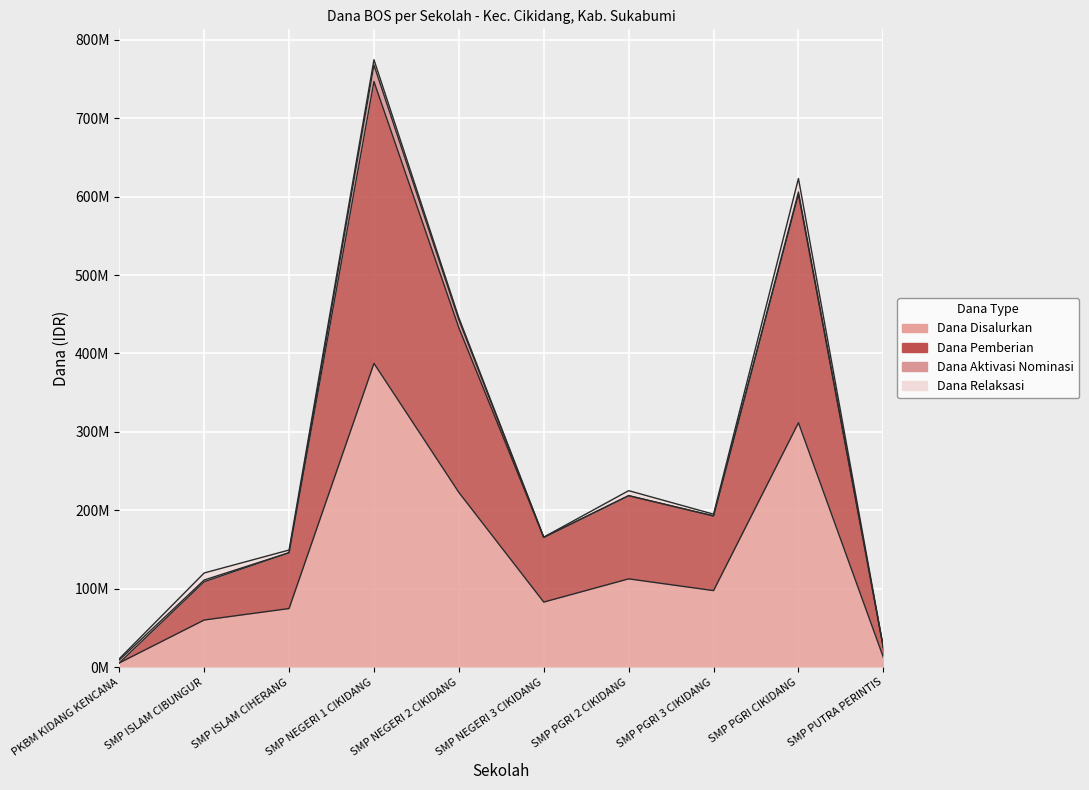

The Dana Disalurkan series shows 436695639 at SMP PGRI CIKIDANG. True or false?

False